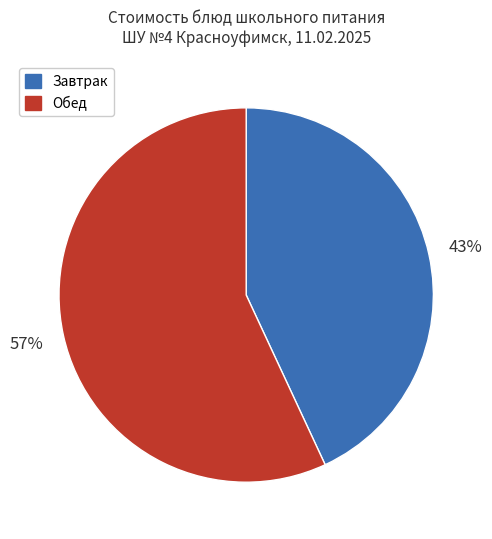

Which category has the smallest portion of the pie?

Завтрак